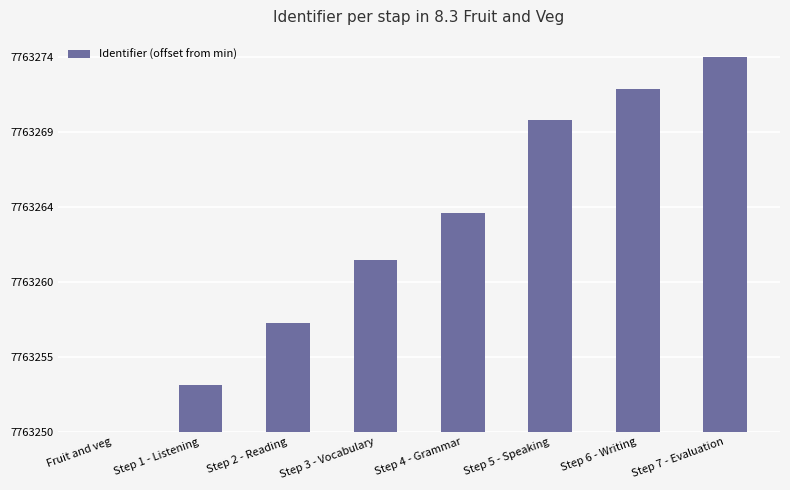

How many values are above zero?

7